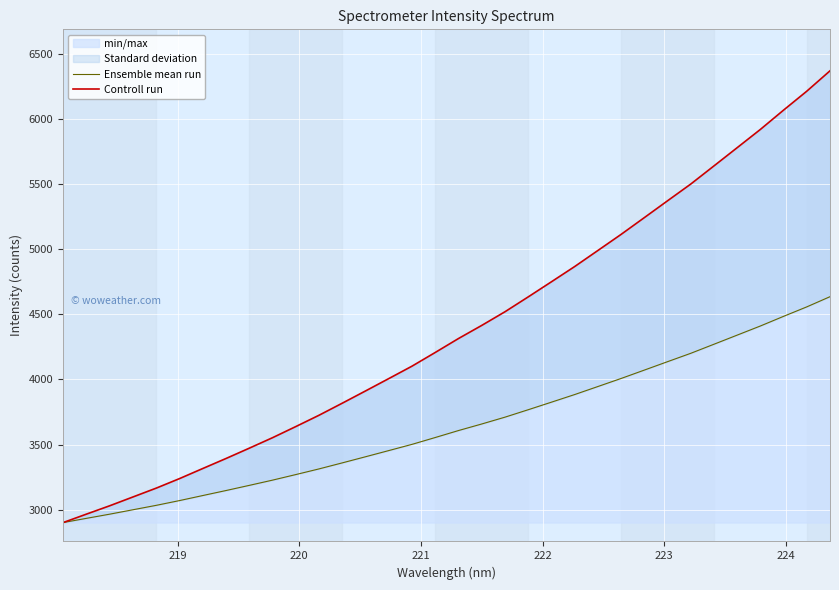

What is the highest value of the min/max series?

6369.0